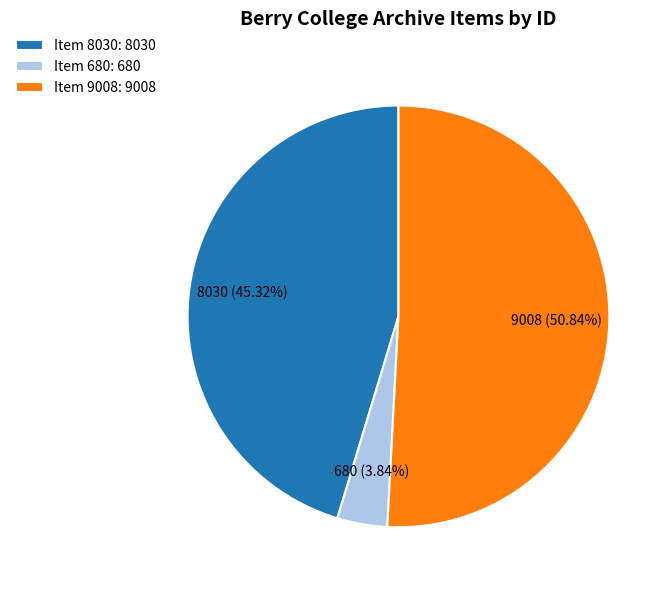

Count the number of slices in the pie.

3